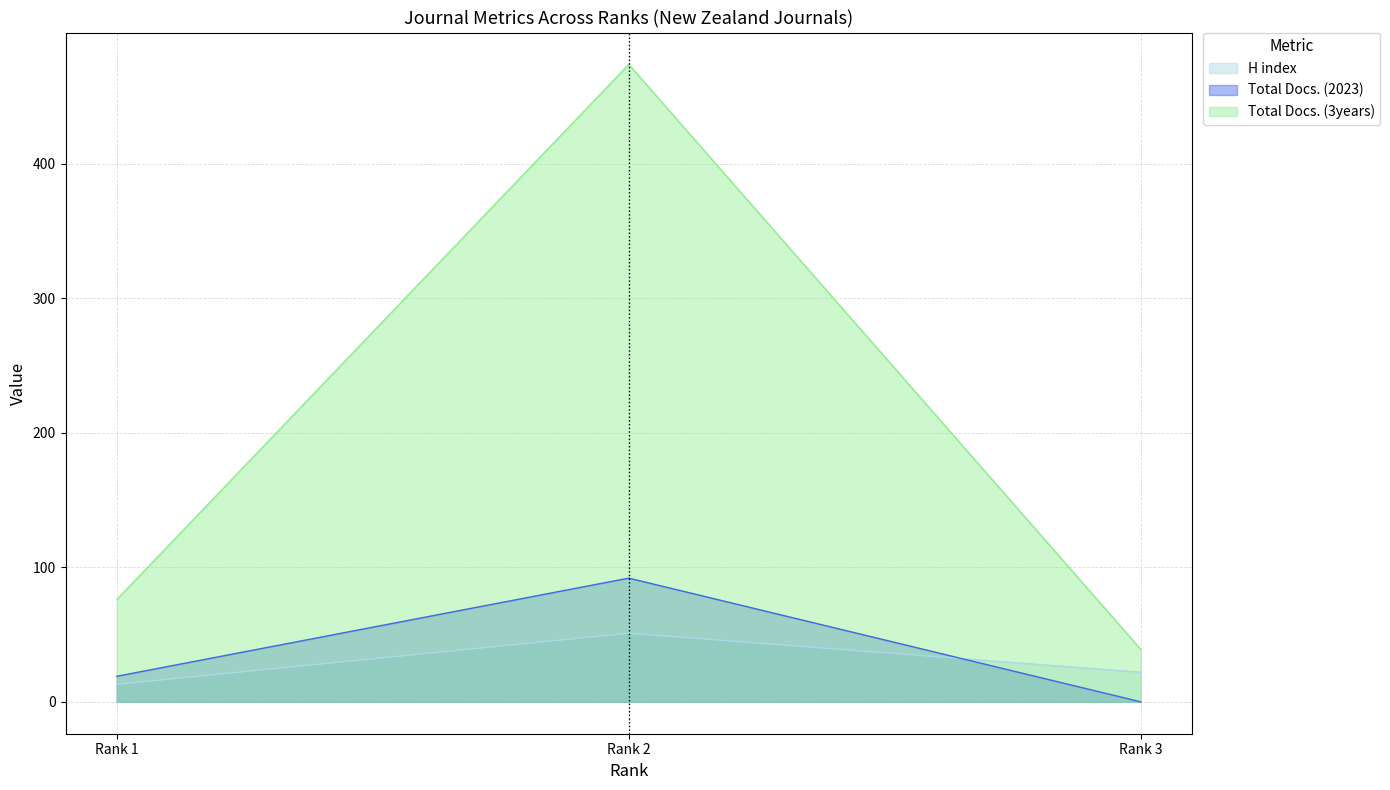

Where is Total Docs. (2023) nearest to the value 46?

Rank 1